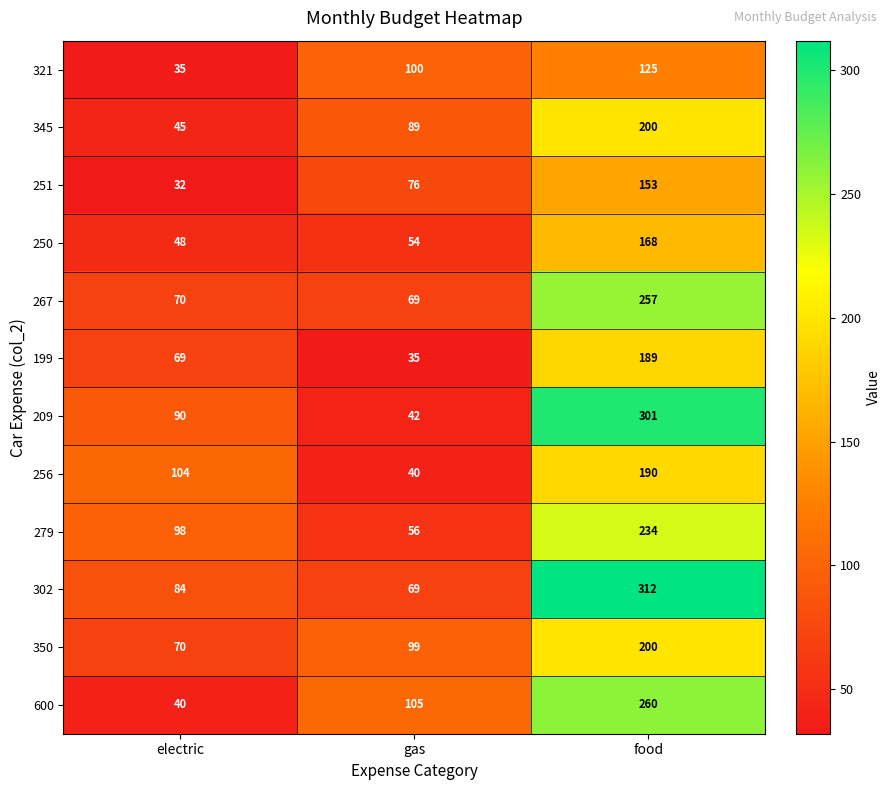

What is the approximate value of 267 at food?

257